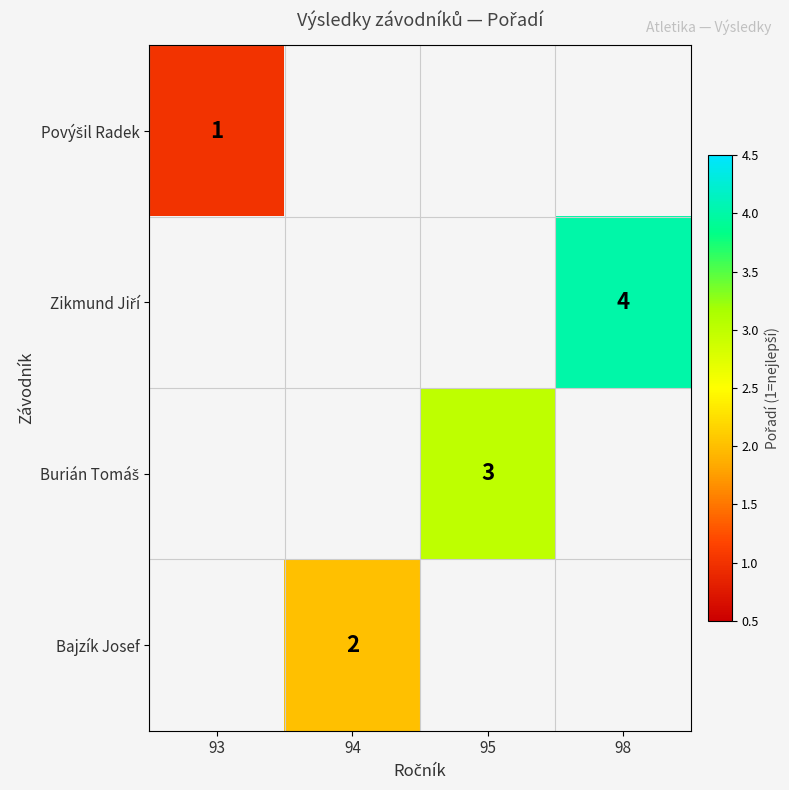

How many series are shown in this chart?

4